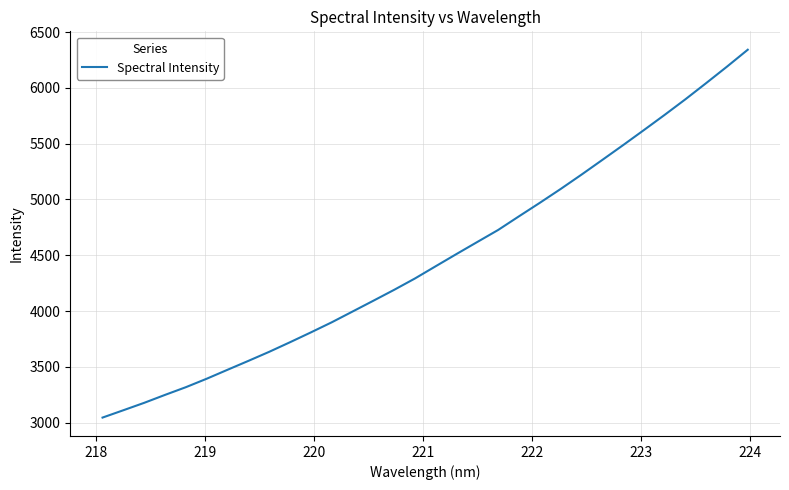

What is the greatest value displayed?

6341.2